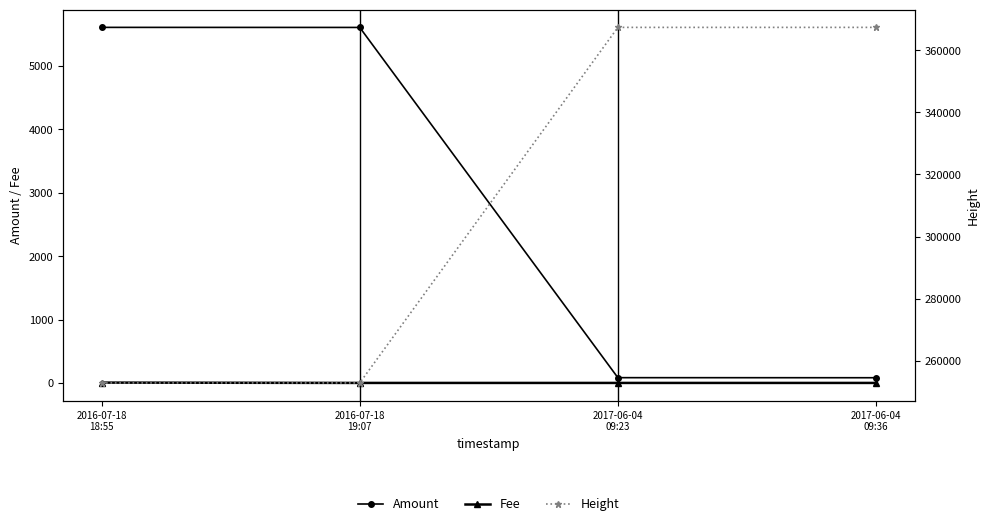

True or false: Height and Fee intersect in this chart.

False